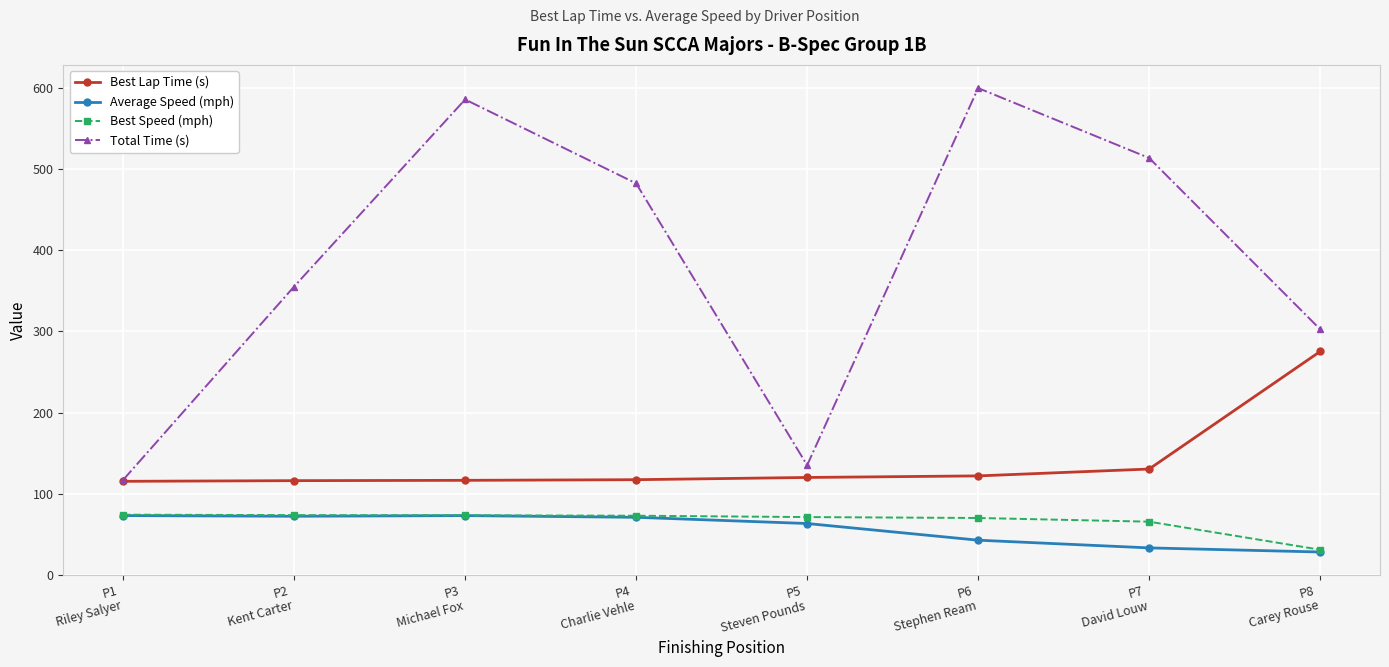

Which series has the widest spread of values?

Total Time (s)